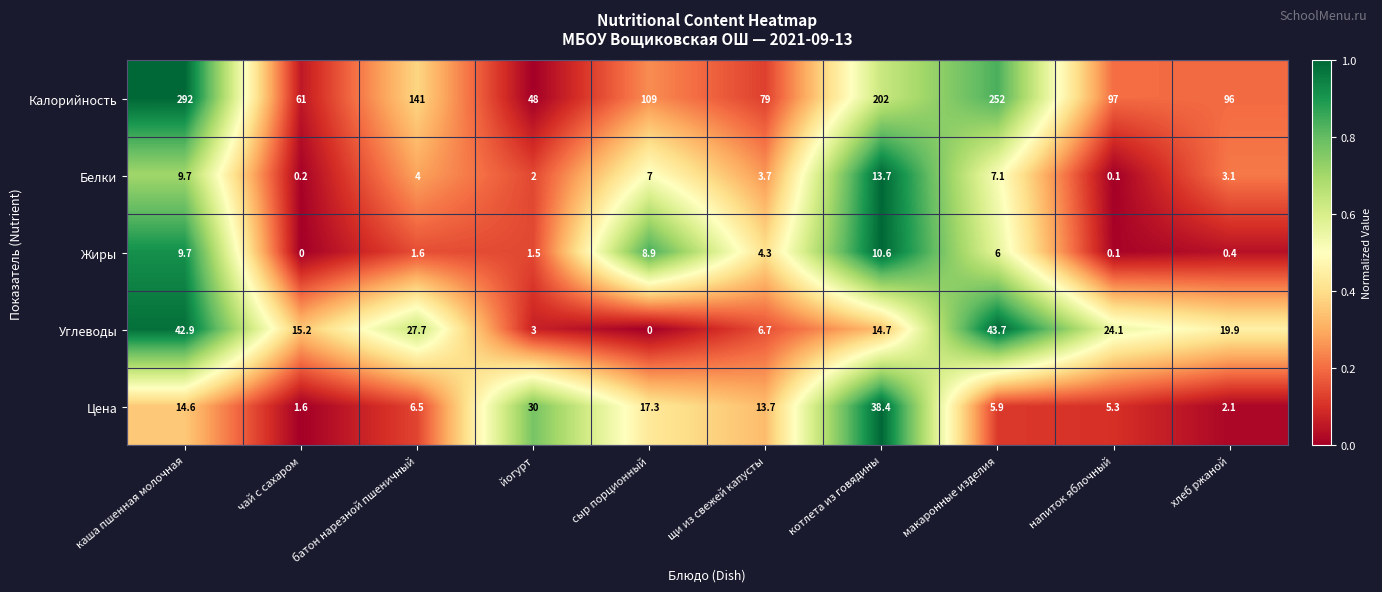

What is the spread (max minus min) of values at батон нарезной пшеничный?

139.4